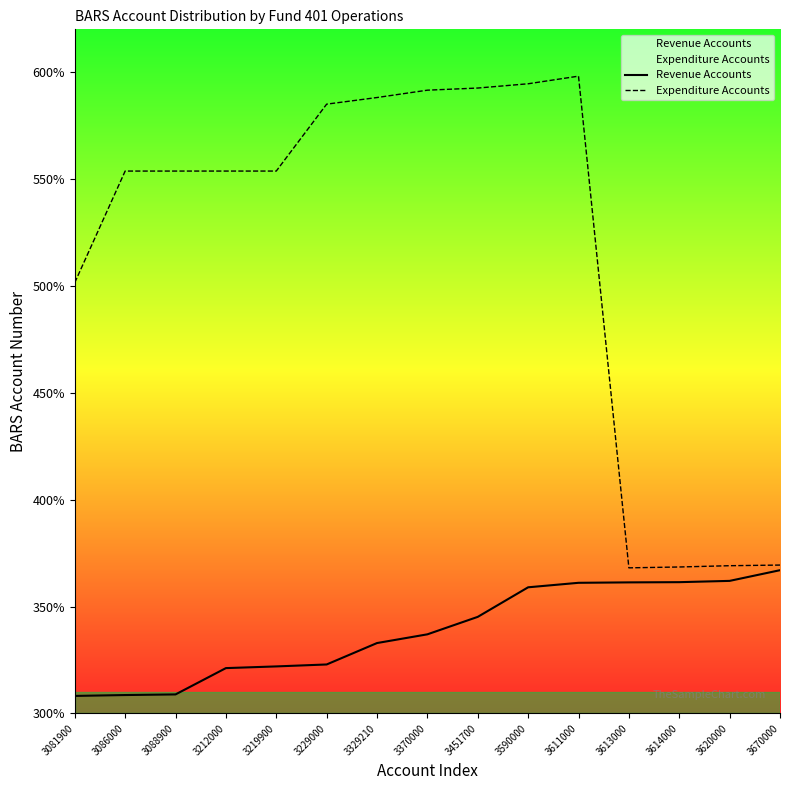

Does the chart display data point markers on the line(s)?

No